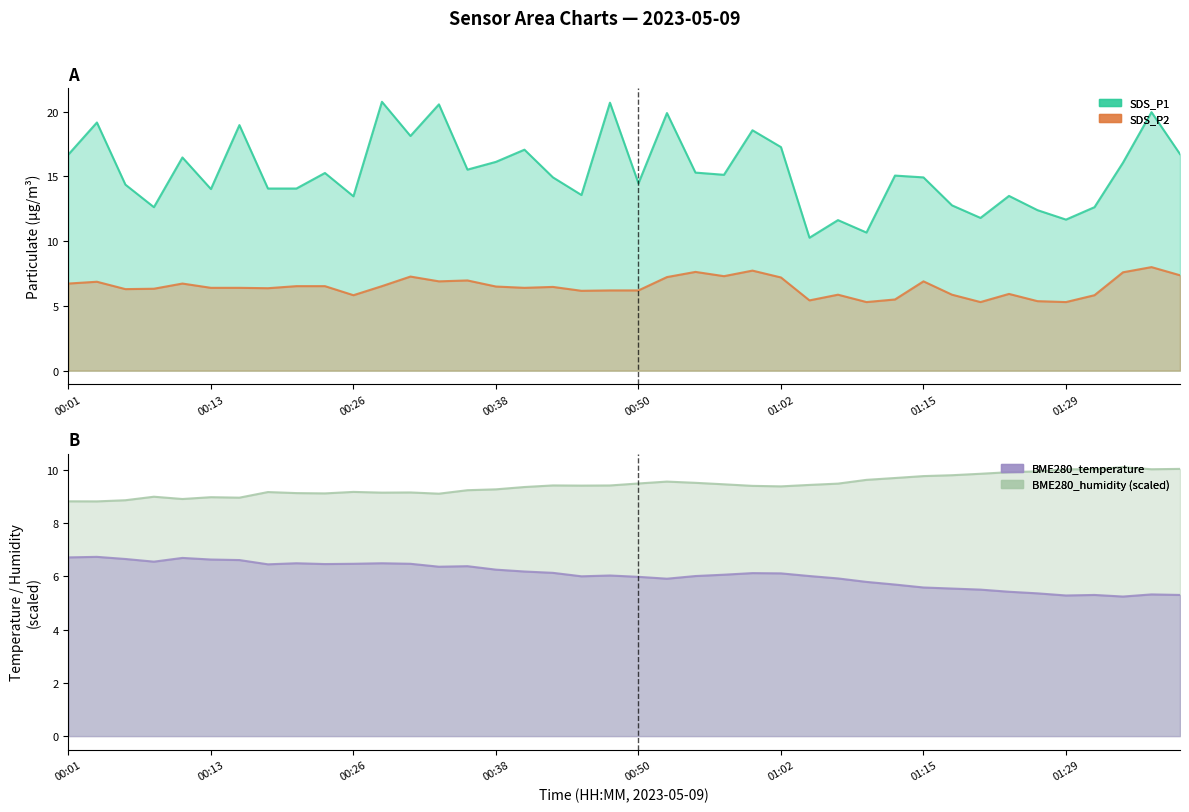

What is the lowest value of the SDS_P2 series?

5.3